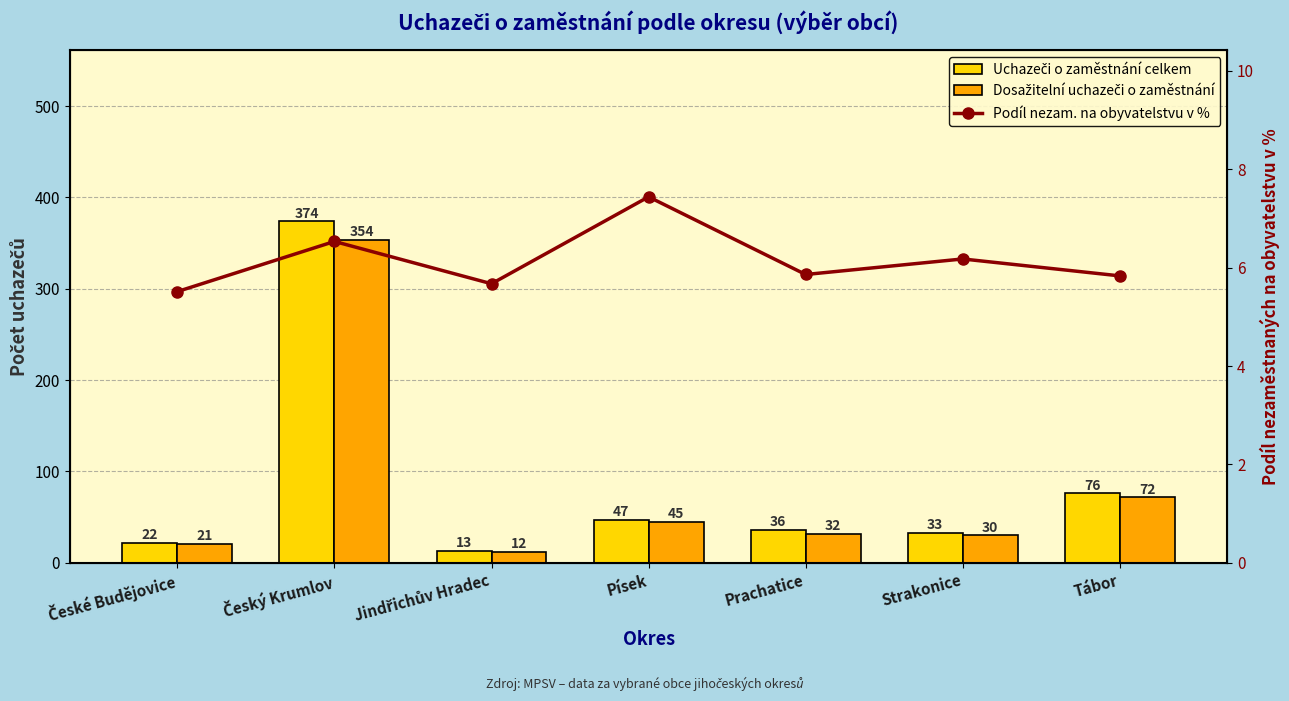

Is it true that Podíl nezam. na obyvatelstvu v % equals 1.4 at Tábor?

False